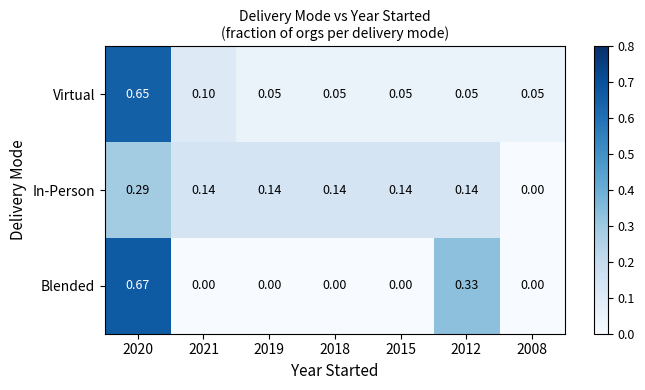

Is the value of In-Person at 2021 greater than the value of Virtual at 2008?

Yes